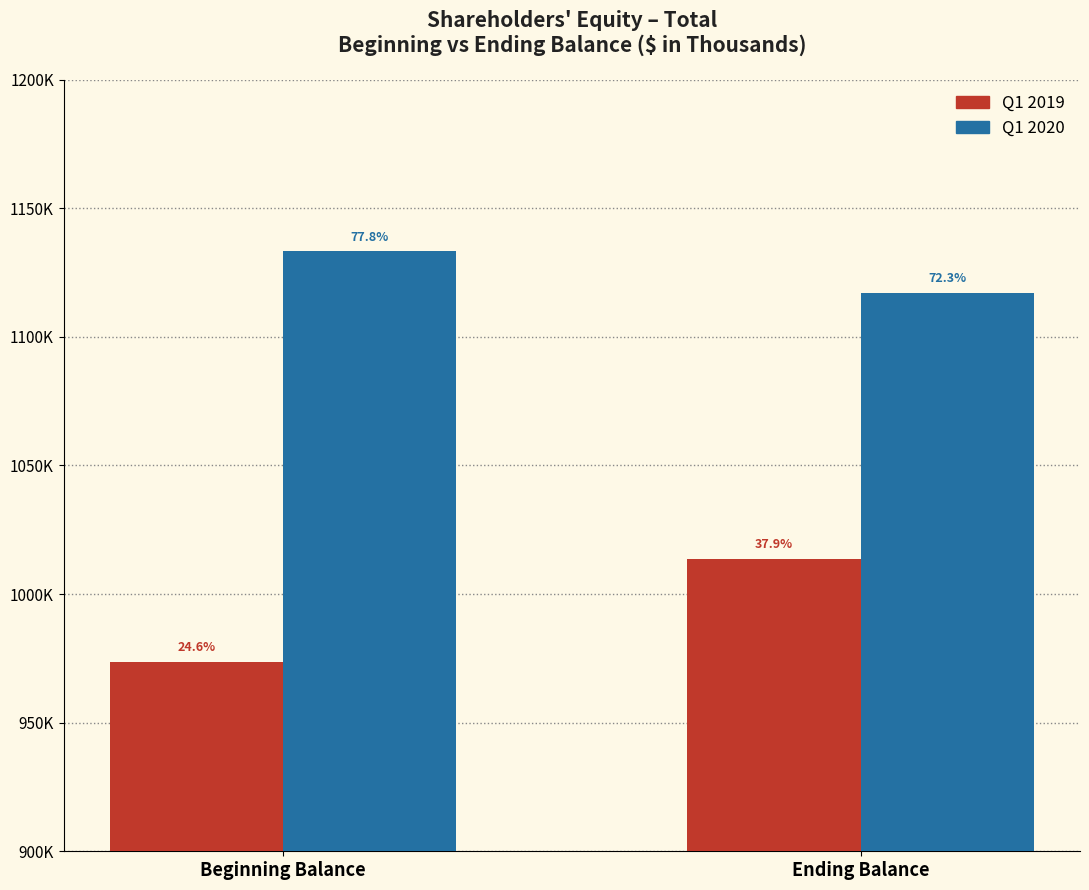

Which category has the highest value across all series?

Beginning Balance